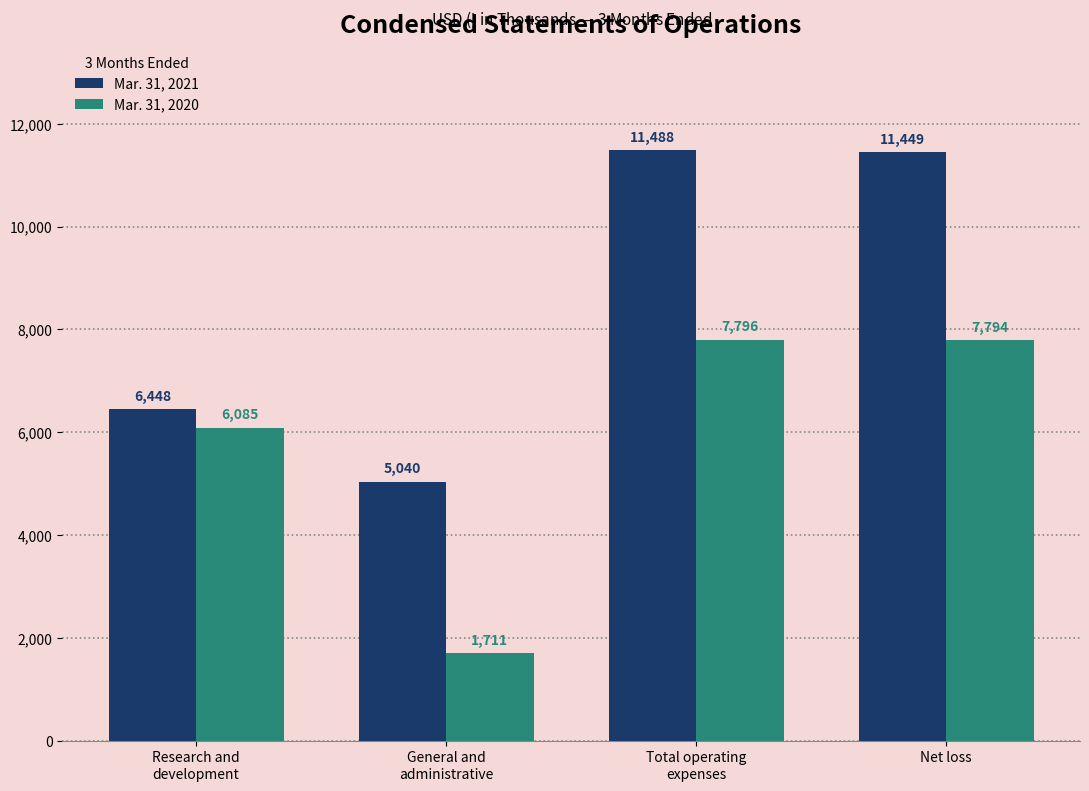

The value of Mar. 31, 2021 at Research and
development is 6448. True or false?

True